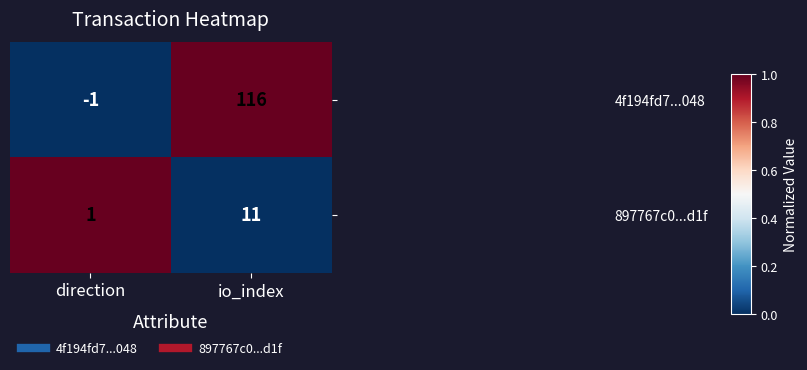

Reading right to left, transcribe all the data shown in this chart.

4f194fd7...048: io_index=116	direction=-1
897767c0...d1f: io_index=11	direction=1